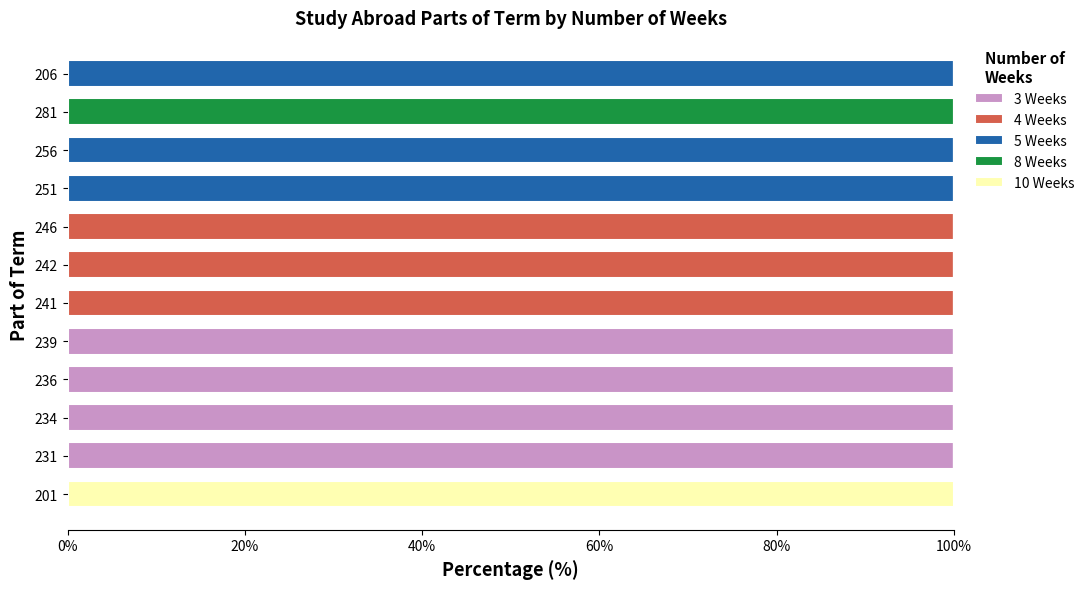

What is the highest value of the 3 Weeks series?

100